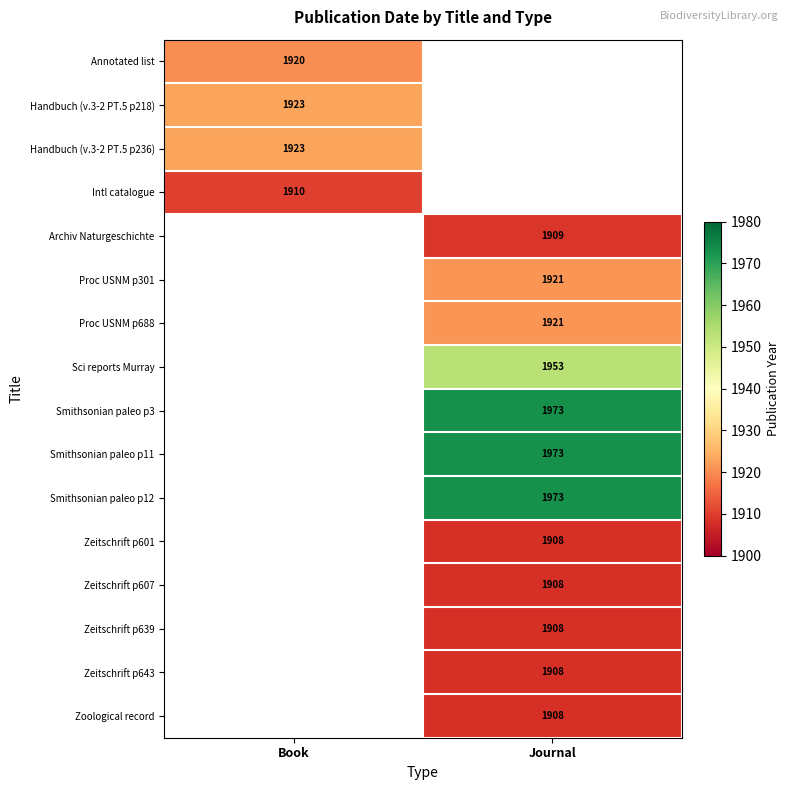

The value of Smithsonian paleo p3 at Journal is 634. True or false?

False